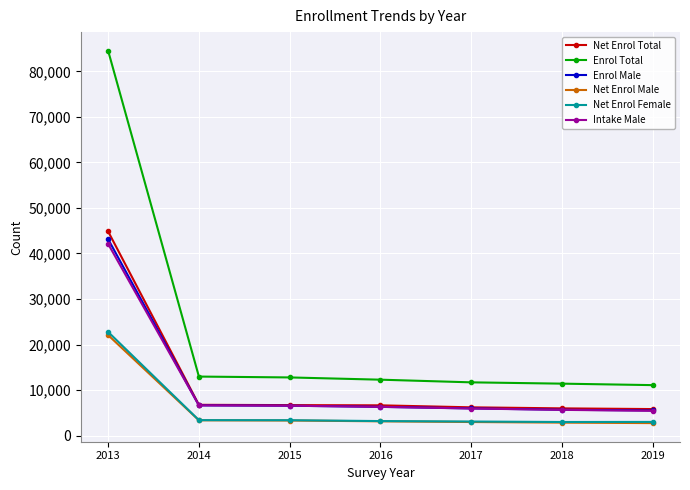

At which category is the sum across all series the highest?

2013